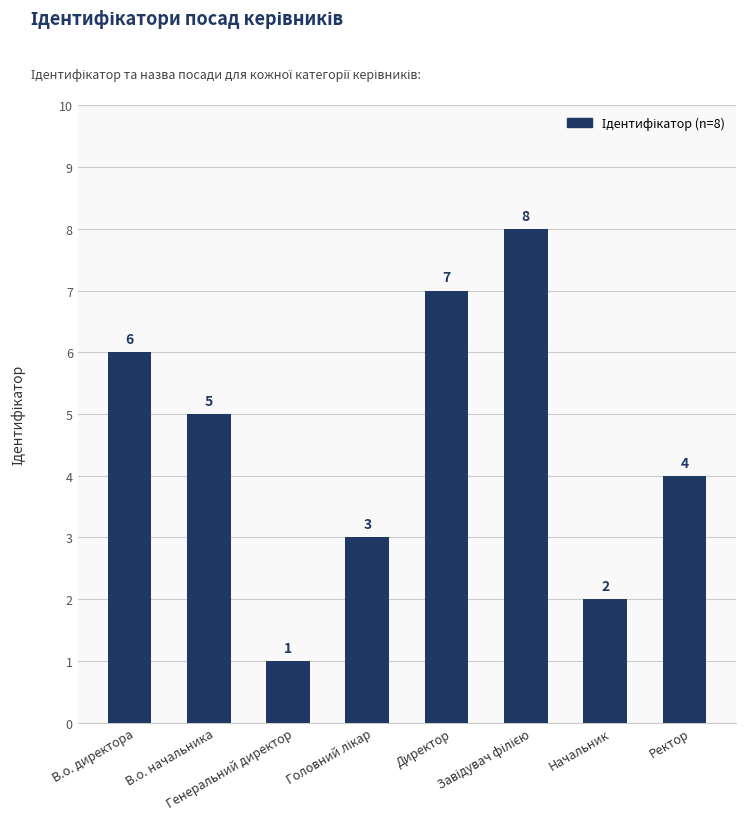

Read the value at Генеральний директор.

1